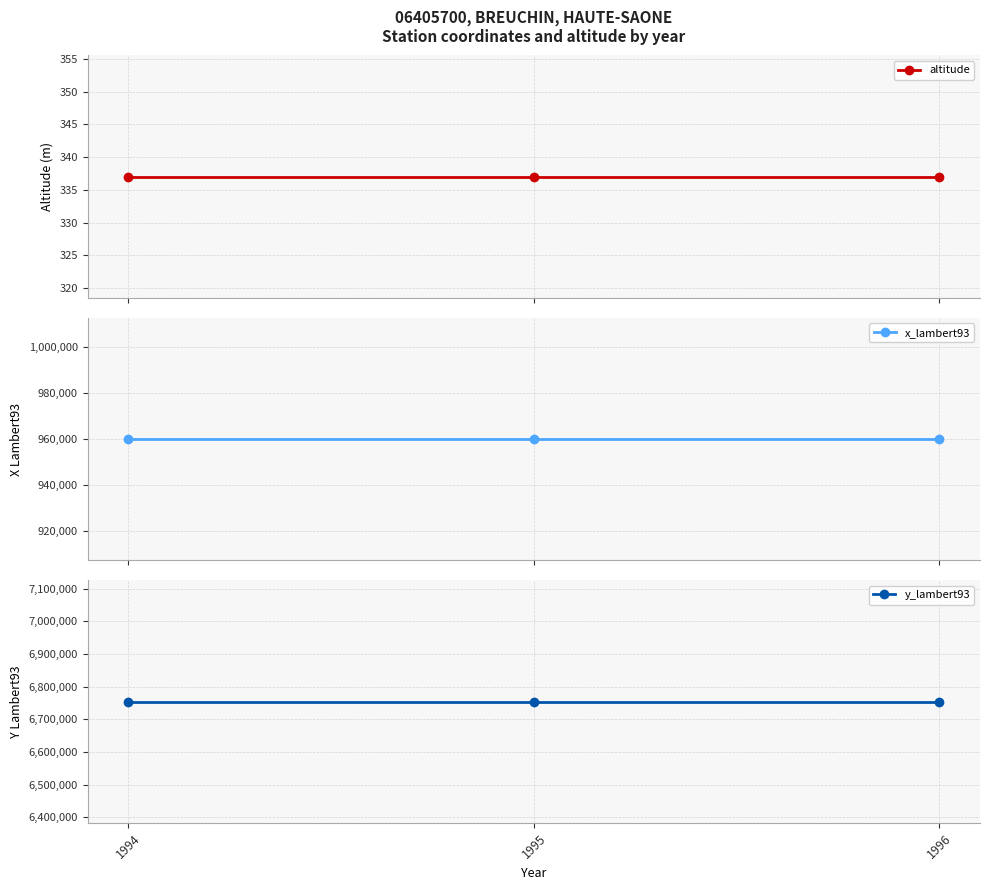

Where is altitude nearest to the value 337?

1994